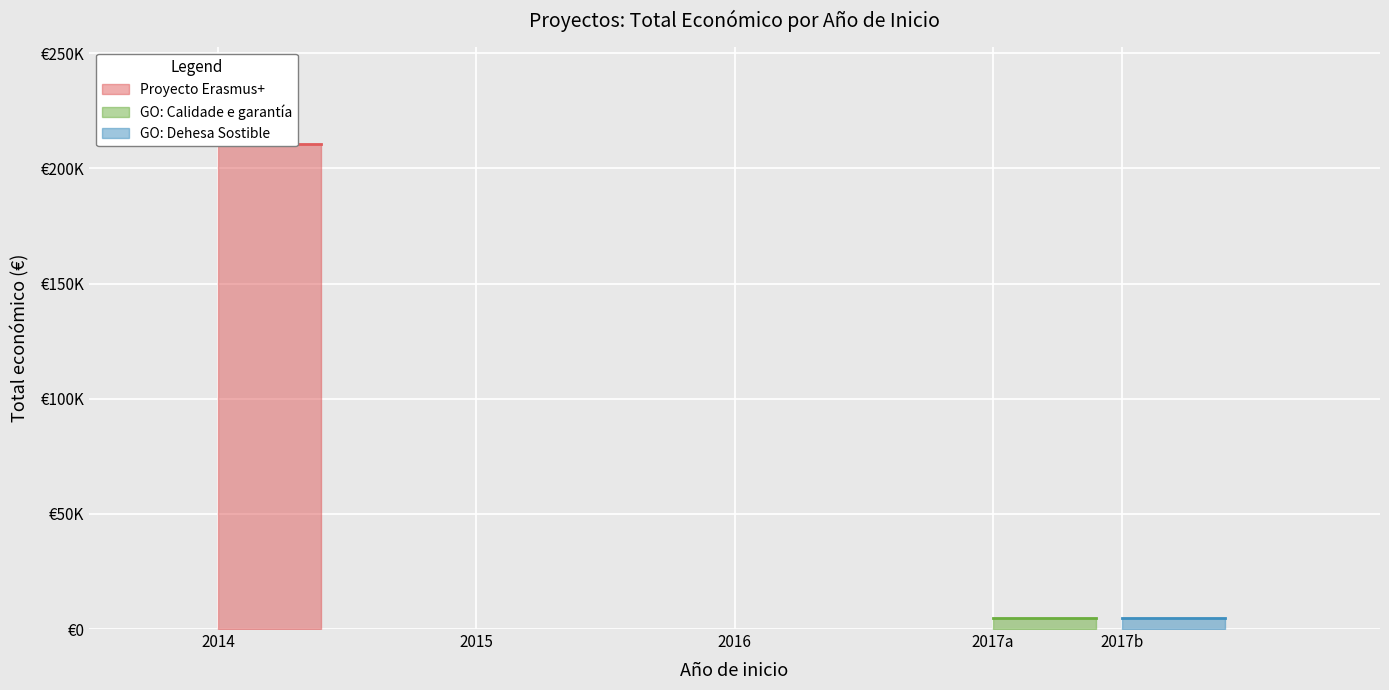

What is the difference between the values at 2014 and 2017?

205915